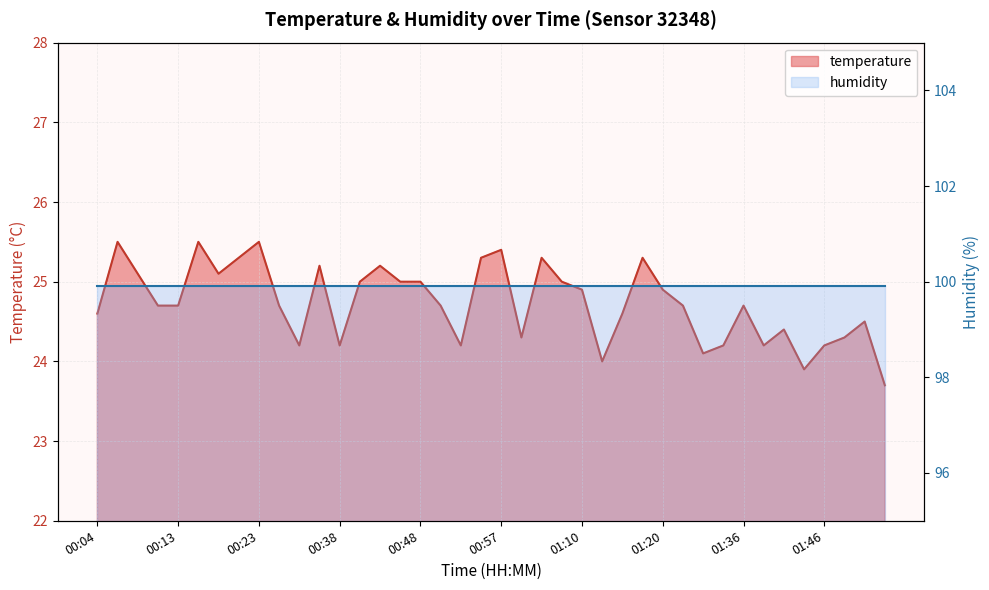

Reading right to left, transcribe all the data shown in this chart.

23.7	24.5	24.3	24.2	23.9	24.4	24.2	24.7	24.2	24.1	24.7	24.9	25.3	24.6	24.0	24.9	25.0	25.3	24.3	25.4	25.3	24.2	24.7	25.0	25.0	25.2	25.0	24.2	25.2	24.2	24.7	25.5	25.3	25.1	25.5	24.7	24.7	25.1	25.5	24.6